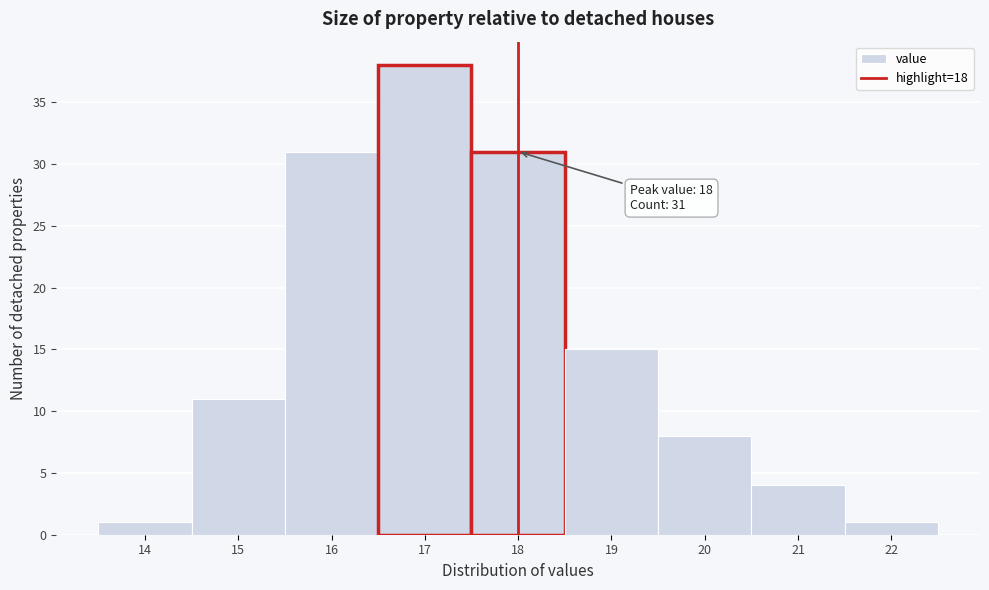

Over which range of the x-axis is the bar tallest?

16.5 to 17.5